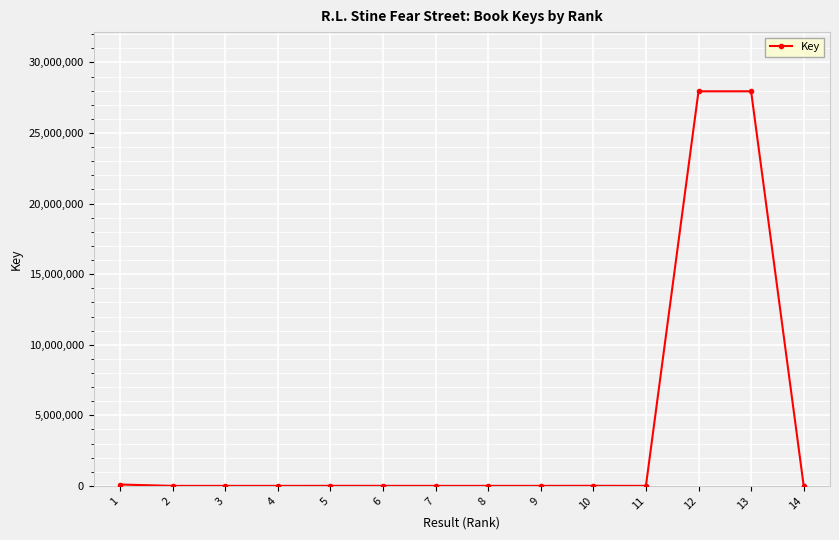

What is the minimum value shown in the chart?

1379